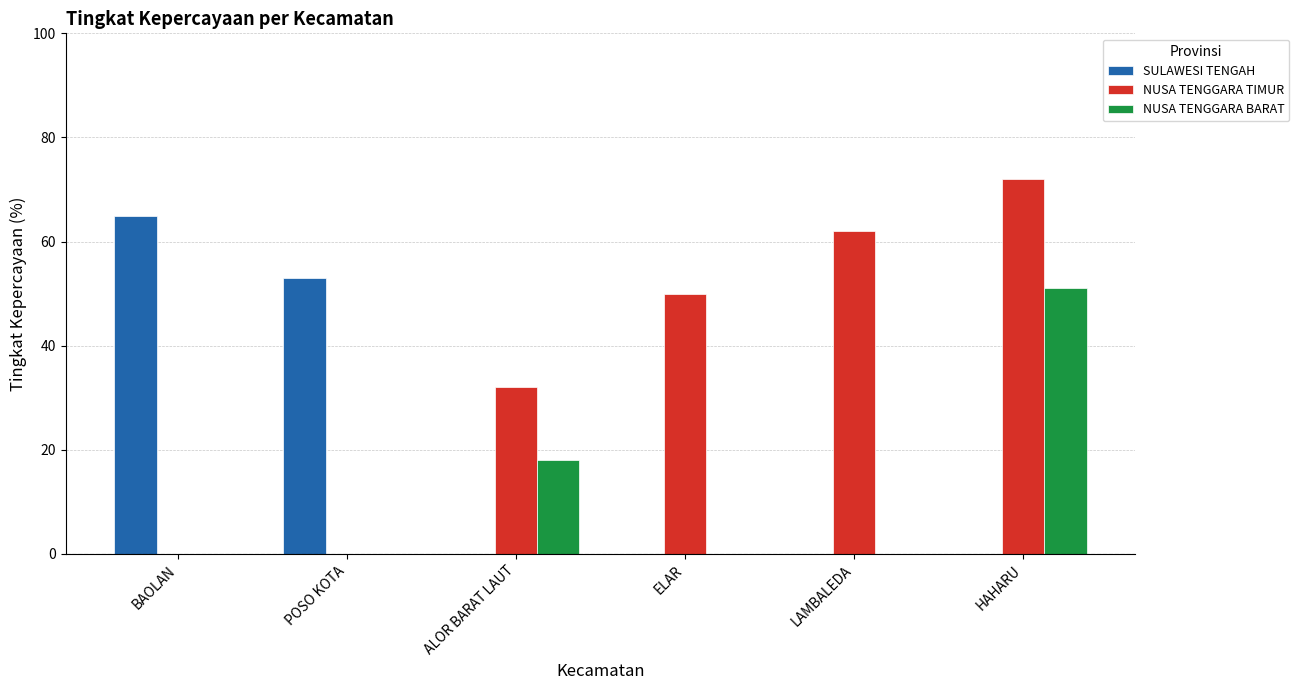

What is the sum of the NUSA TENGGARA BARAT values at POSO KOTA and ALOR BARAT LAUT?

18